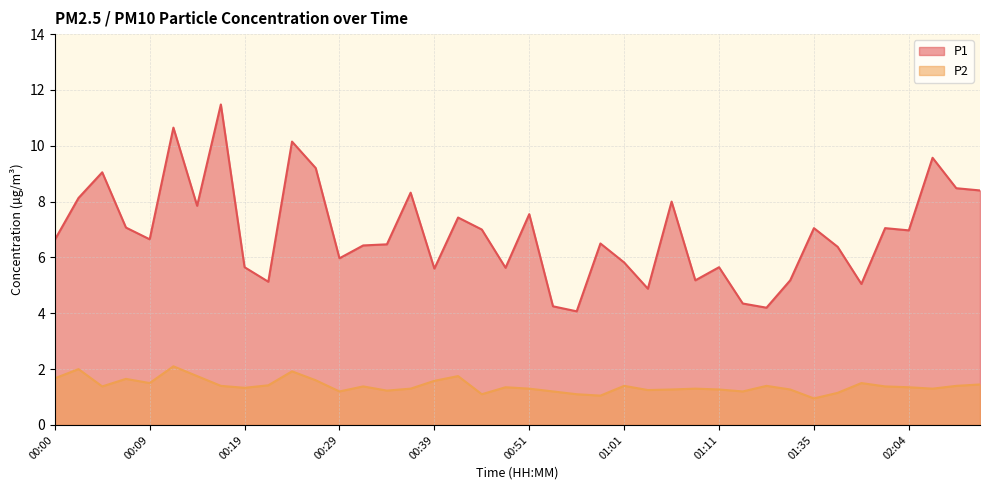

True or false: P1 and P2 cross at least once.

False